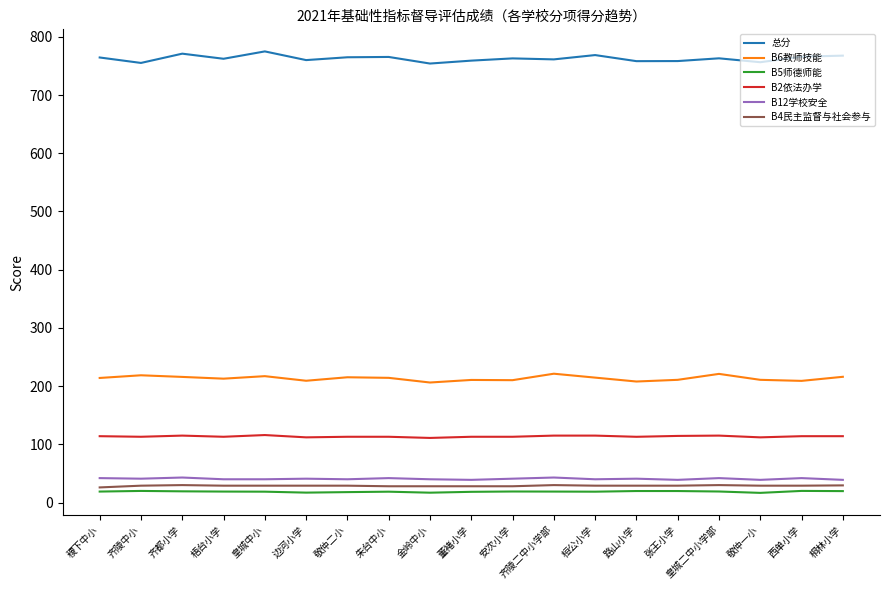

What is the total value across all series at 路山小学?

1168.8